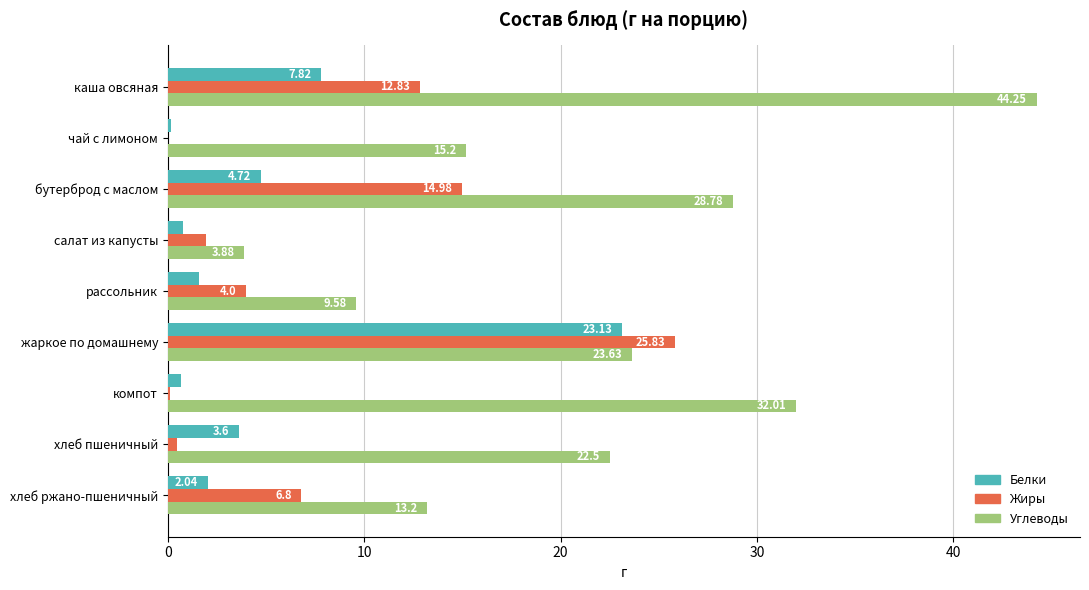

Which series changed the most between каша овсяная and жаркое по домашнему?

Углеводы